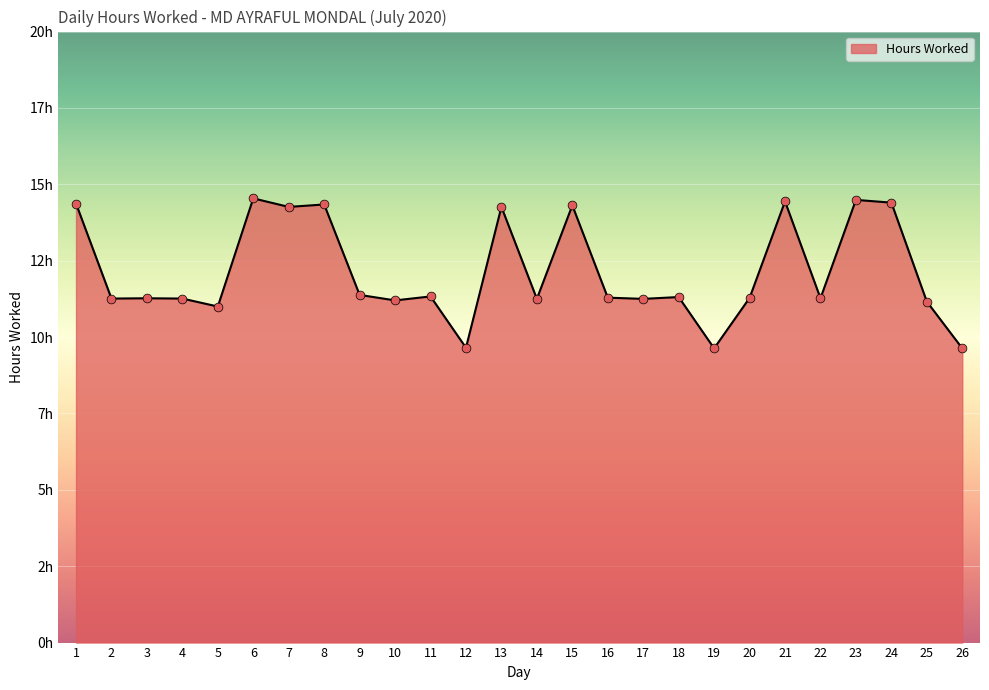

Which has a higher value, 3 or 19?

3